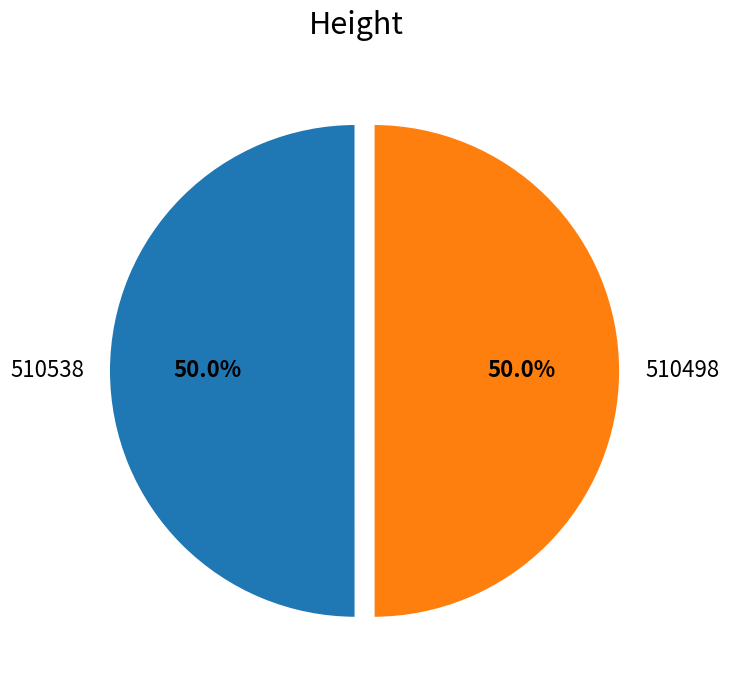

How many slices are in this pie chart?

2